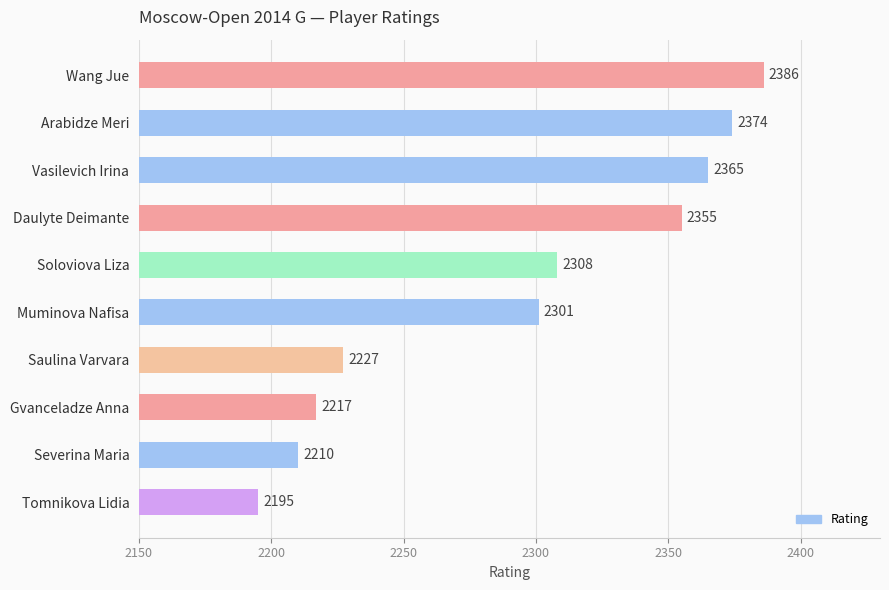

What is the change in value from Soloviova Liza to Tomnikova Lidia?

-113